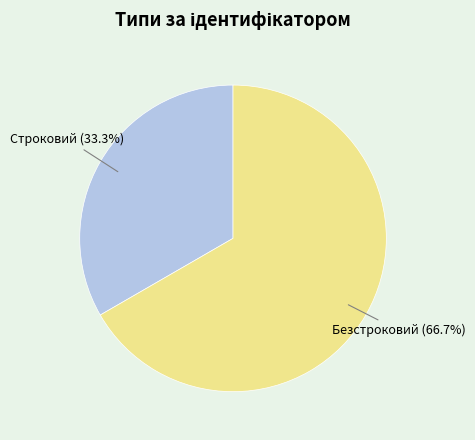

What is the largest slice in the pie chart?

Безстроковий